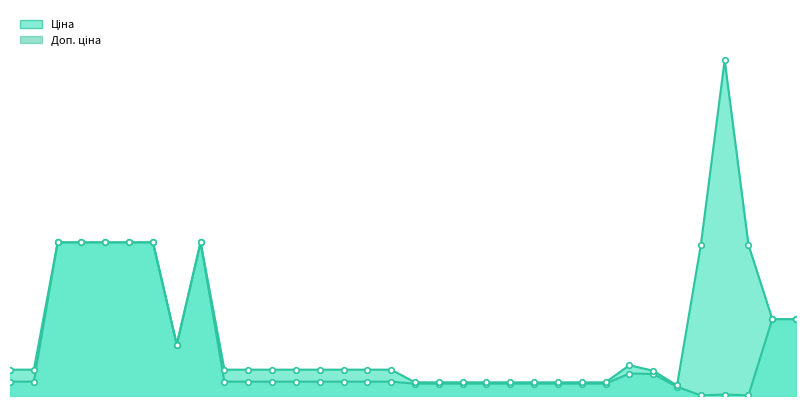

In Доп. ціна, how many points are higher than both neighbors (excluding endpoints)?

3